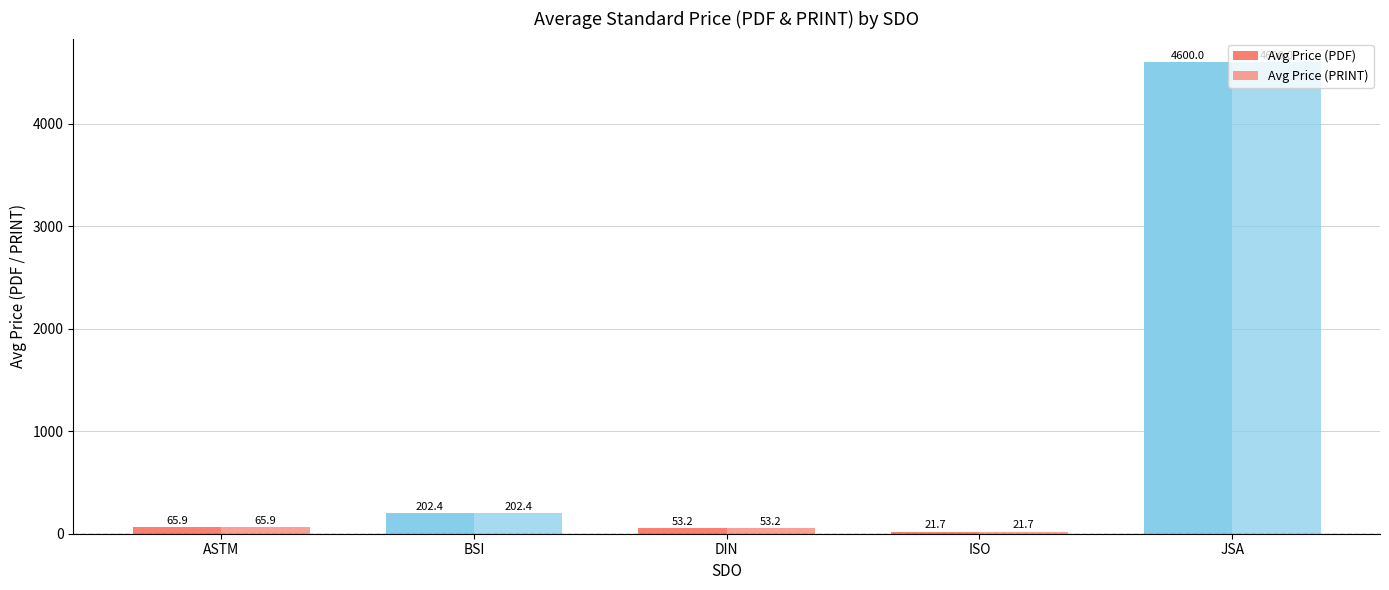

Is the value of Avg Price (PRINT) at ASTM greater than the value of Avg Price (PDF) at ISO?

Yes